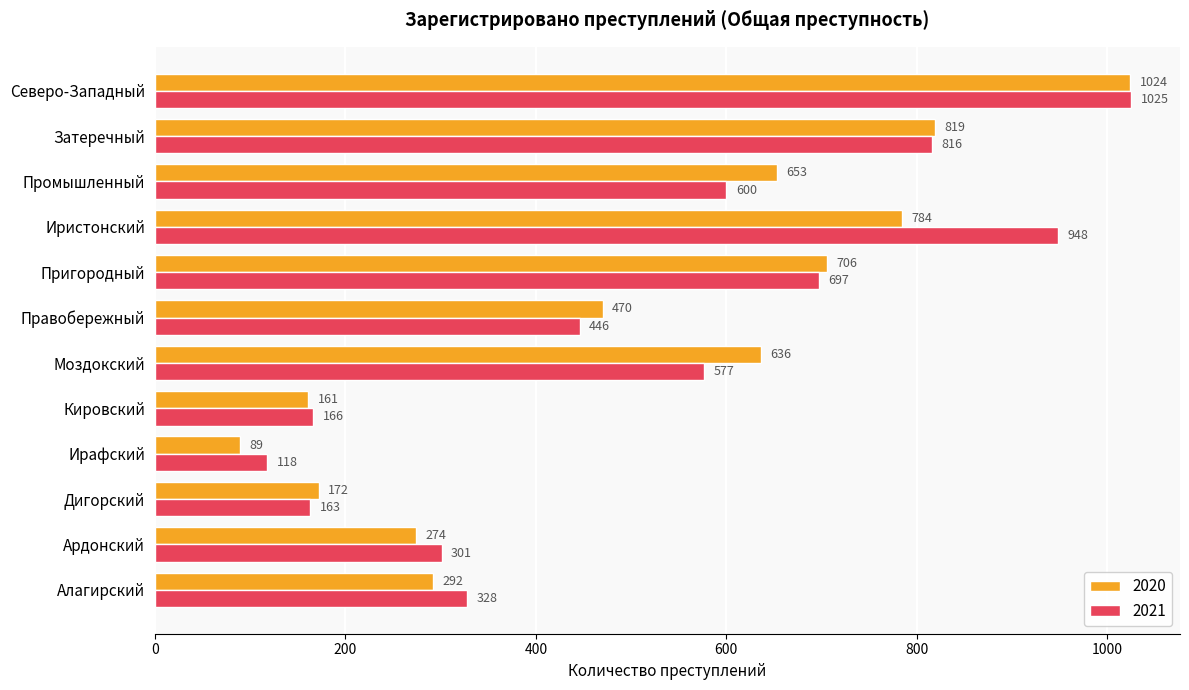

What is the spread (max minus min) of values at Алагирский?

36